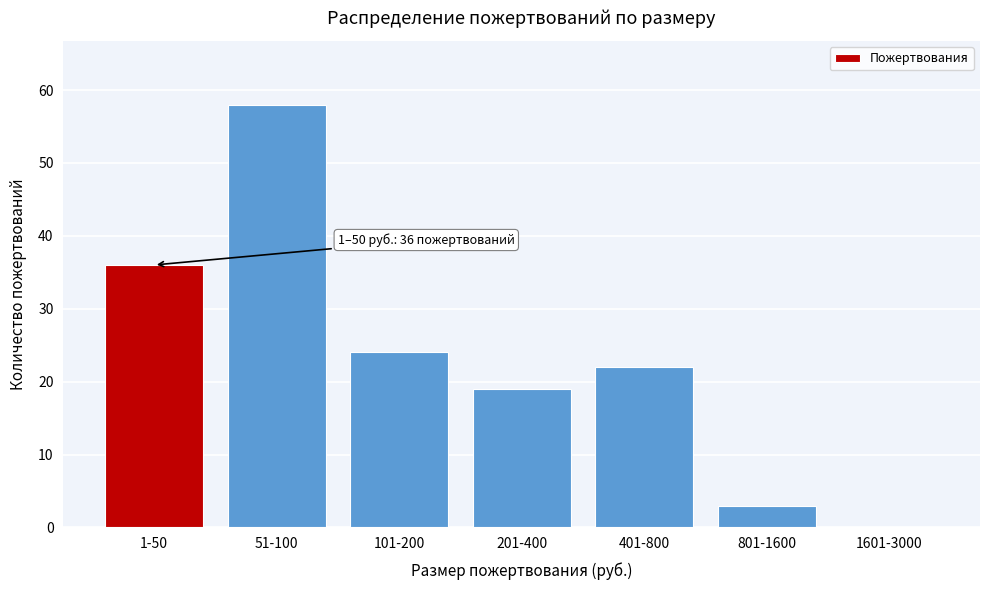

Reading right to left, extract all data points from this chart.

1601-3000=0	801-1600=3	401-800=22	201-400=19	101-200=24	51-100=58	1-50=36